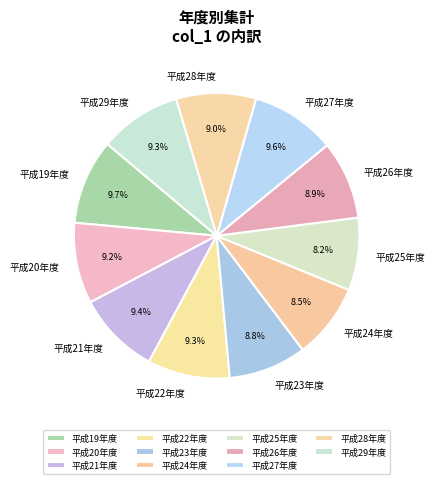

The 平成23年度 slice represents 9% of the pie. True or false?

True